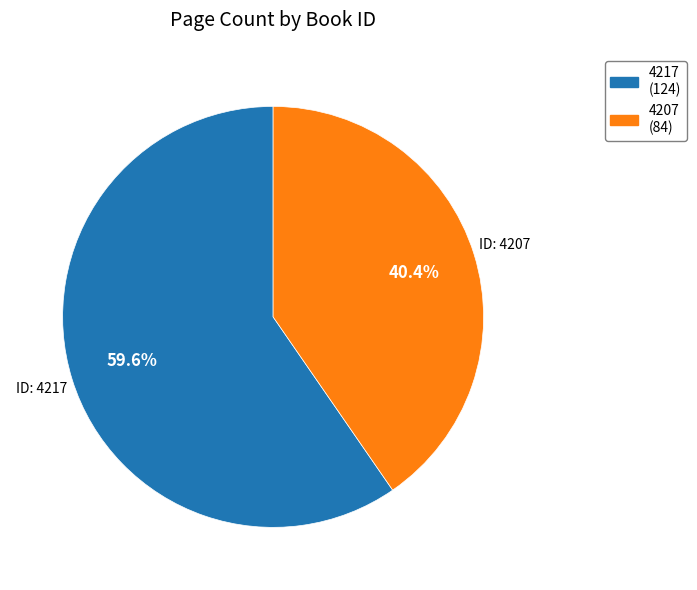

What percentage is the 4217 slice, to the nearest percent?

60%